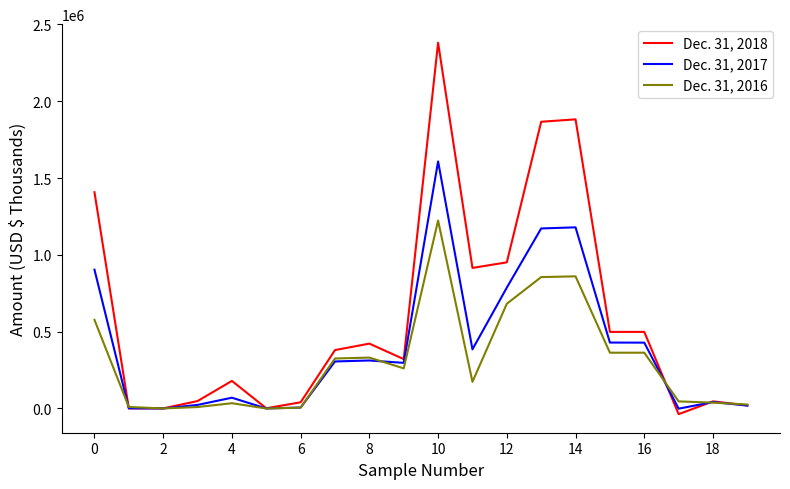

Which series has the largest range (max minus min)?

Dec. 31, 2018